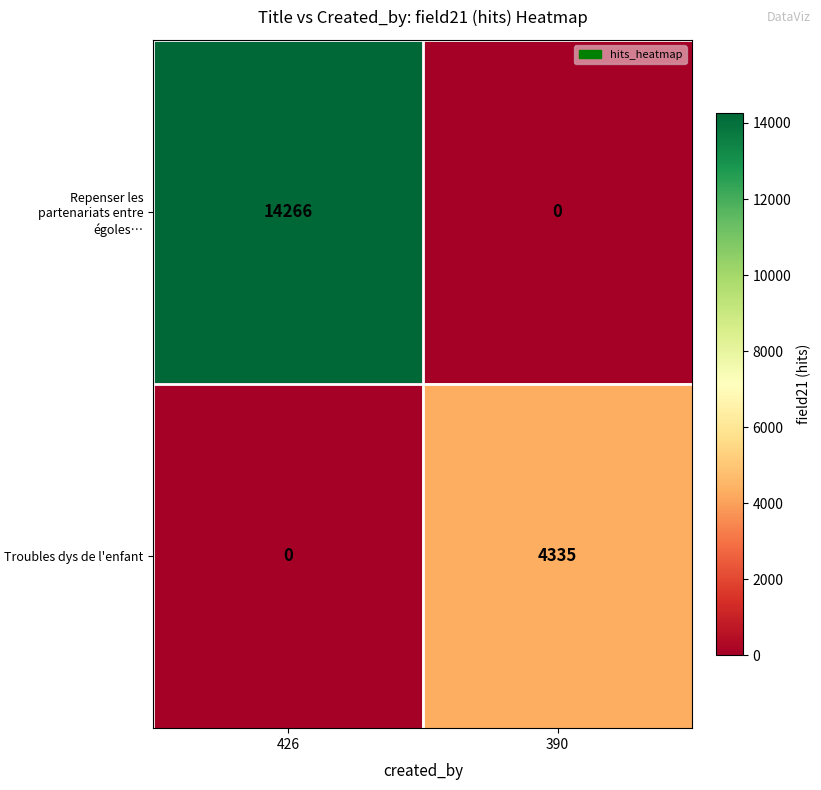

What is the approximate value of Troubles dys de l'enfant at 390, to the nearest 50?

4350